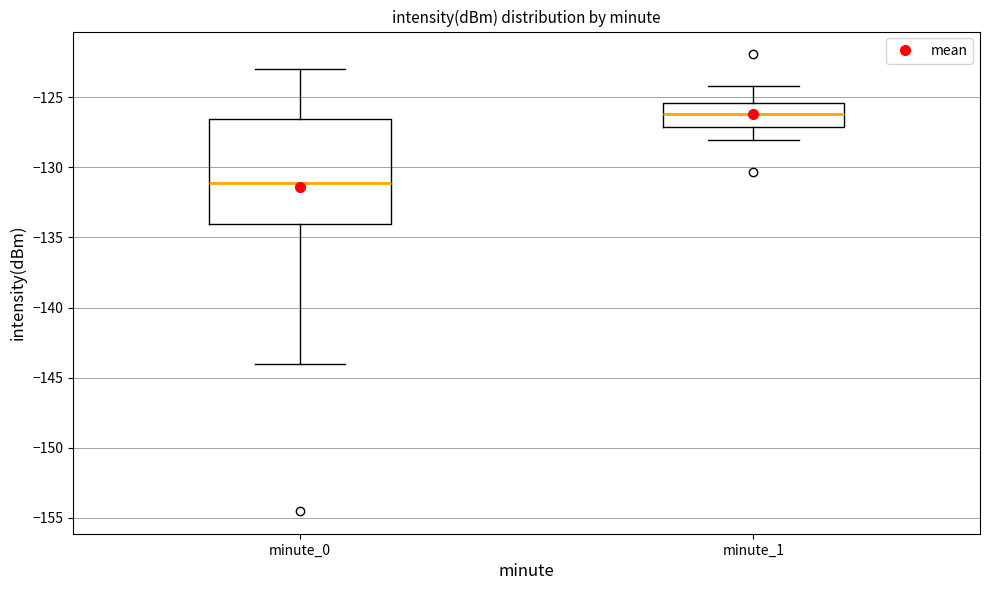

Reading left to right, transcribe this box plot: for each box, give where its median line is, the range the box spans, and where its two whiskers end, as read against the y-axis. The values are not printed on the chart, so give them approximately, as read against the axis.

minute_0: median -131.0, box -134.0 to -126.5, whiskers -144.0 to -123.0
minute_1: median -126.0, box -127.0 to -125.5, whiskers -128.0 to -124.0